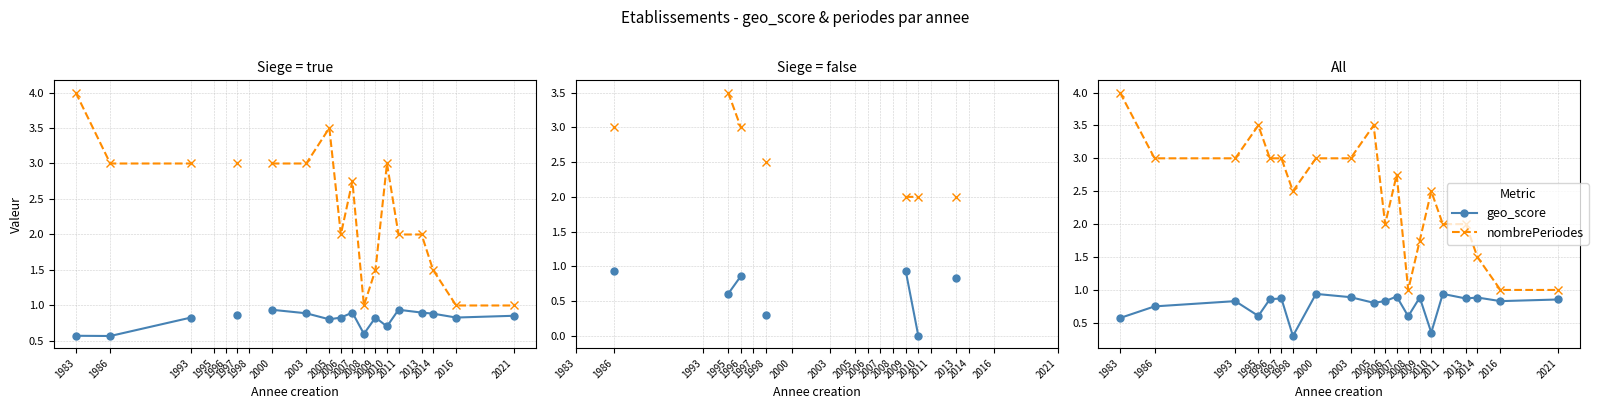

How many interior local valleys does the geo_score series have?

7